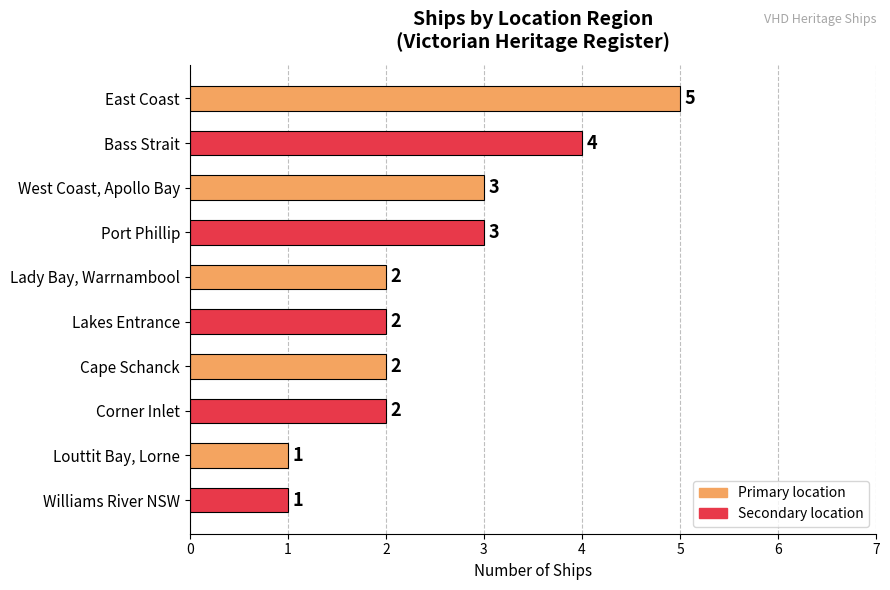

Approximately how many times larger is the value at Port Phillip compared to Lady Bay, Warrnambool?

1.5